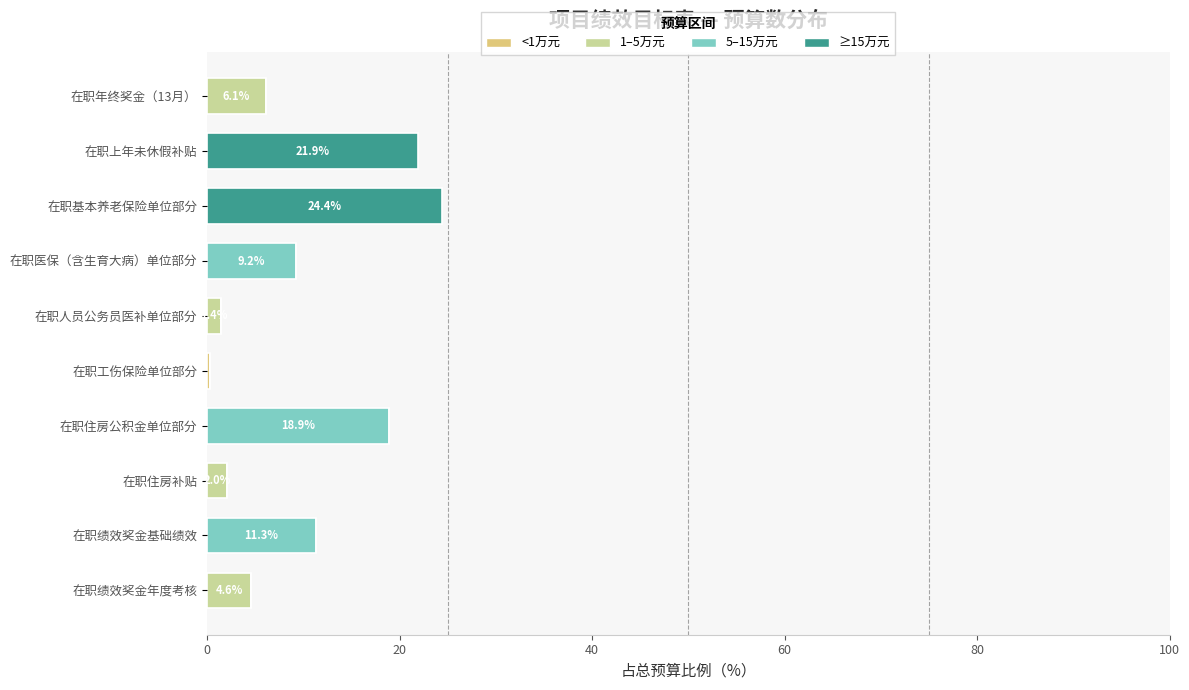

What is the total value across all series at 在职绩效奖金年度考核?

4.6